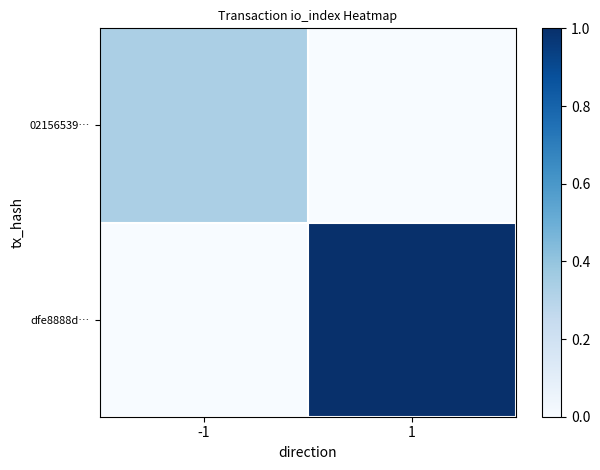

Which has a higher value, -1 or 1?

-1